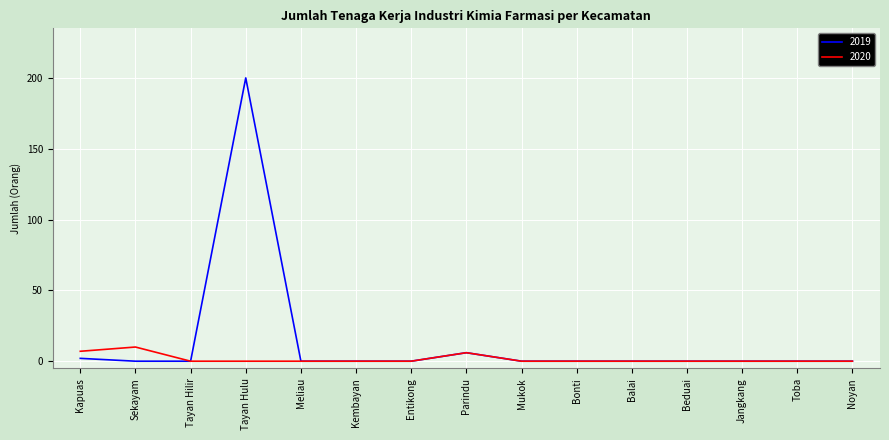

Where is 2019 nearest to the value 100?

Parindu